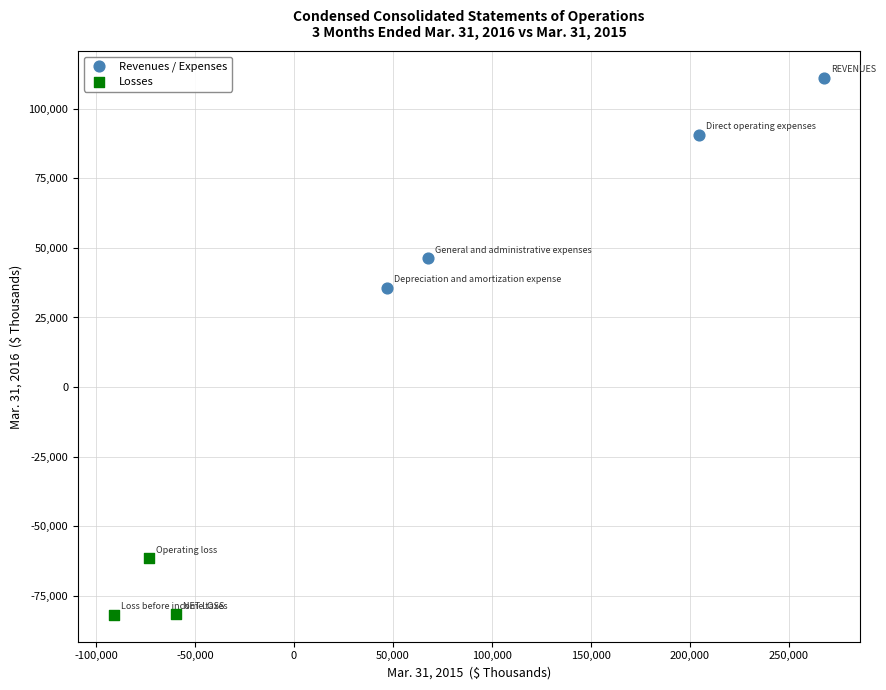

Which series has the widest spread of Y values?

Revenues / Expenses